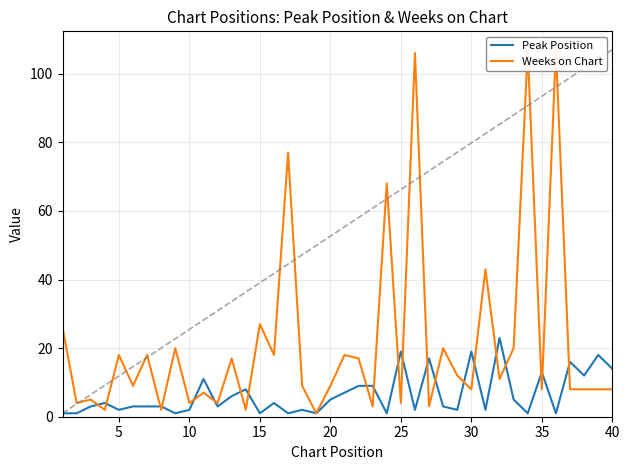

How many series are shown in this chart?

2